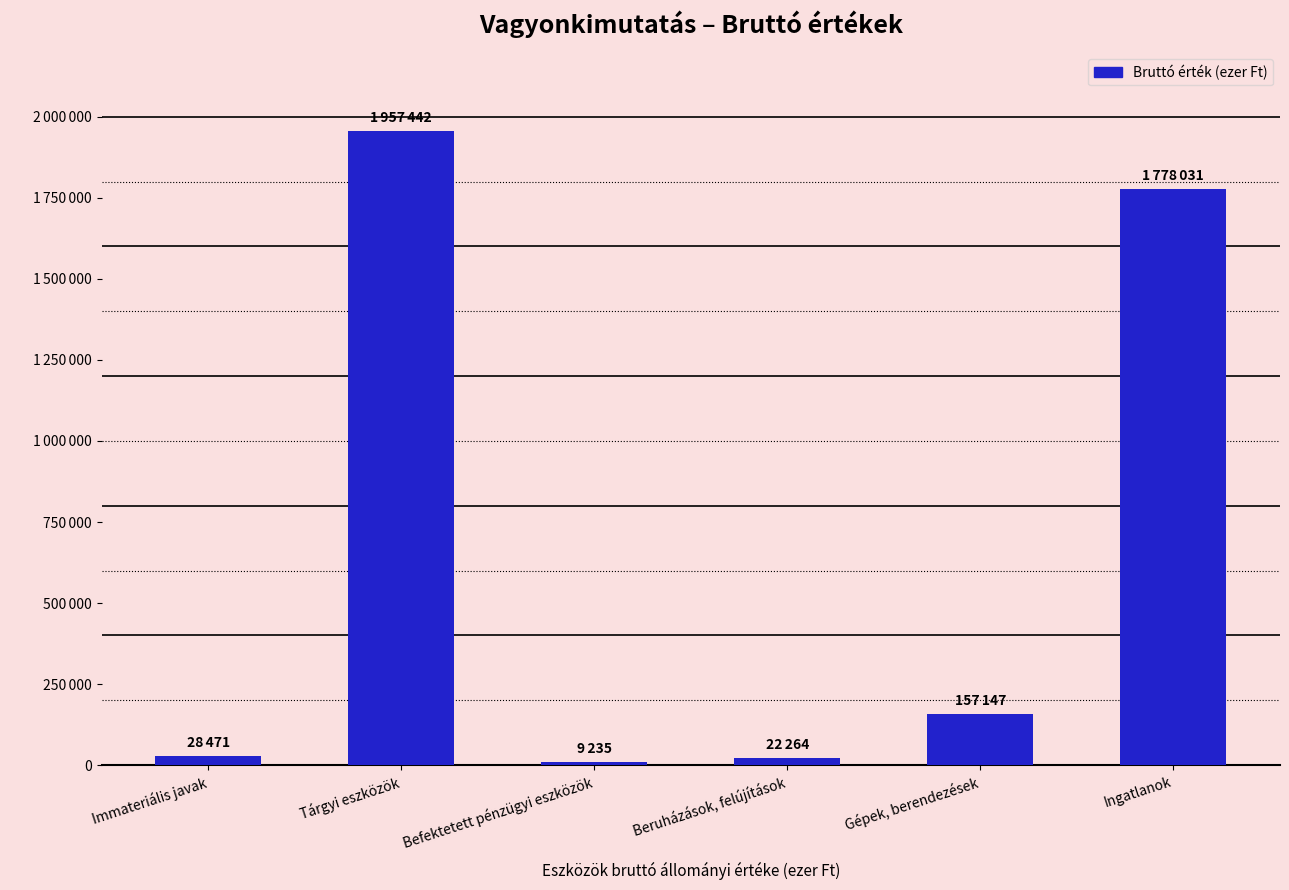

Are the bars horizontal?

No